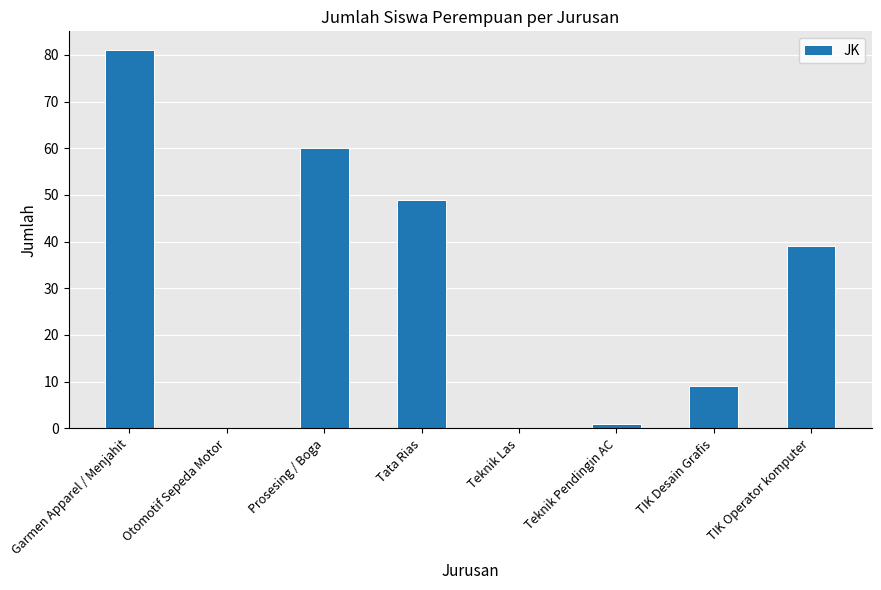

At which category does the chart reach its peak across all series?

Garmen Apparel / Menjahit